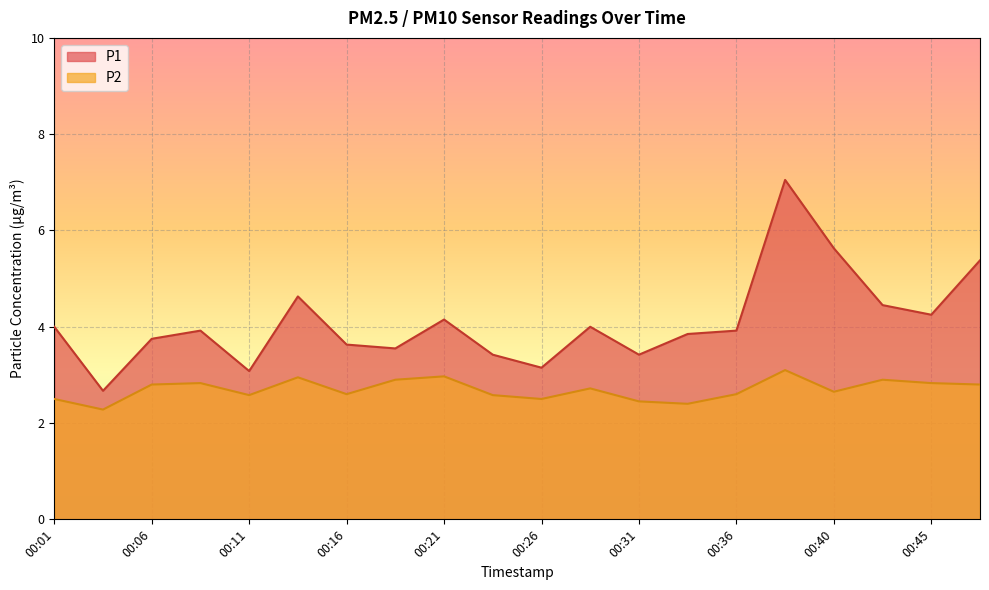

At how many categories does at least one series exceed 6?

1